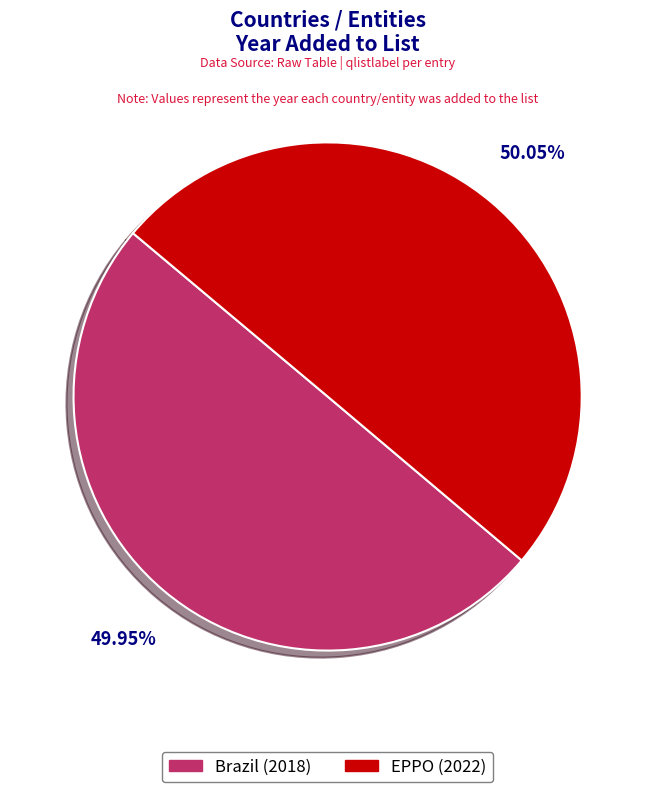

How many segments does this pie chart have?

2